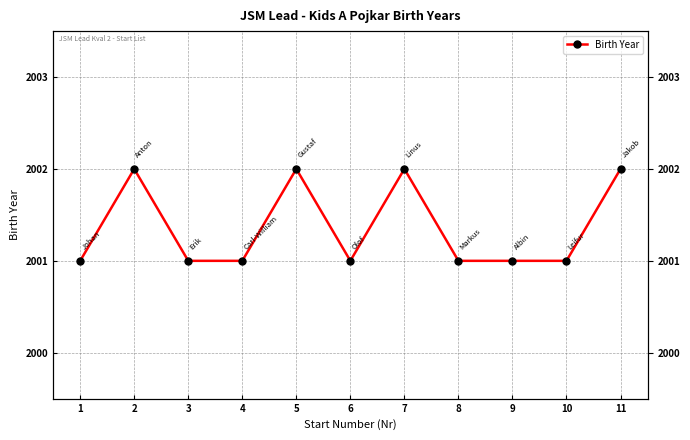

Rank the categories by value from highest to lowest.

2, 5, 7, 11, 1, 3, 4, 6, 8, 9, 10